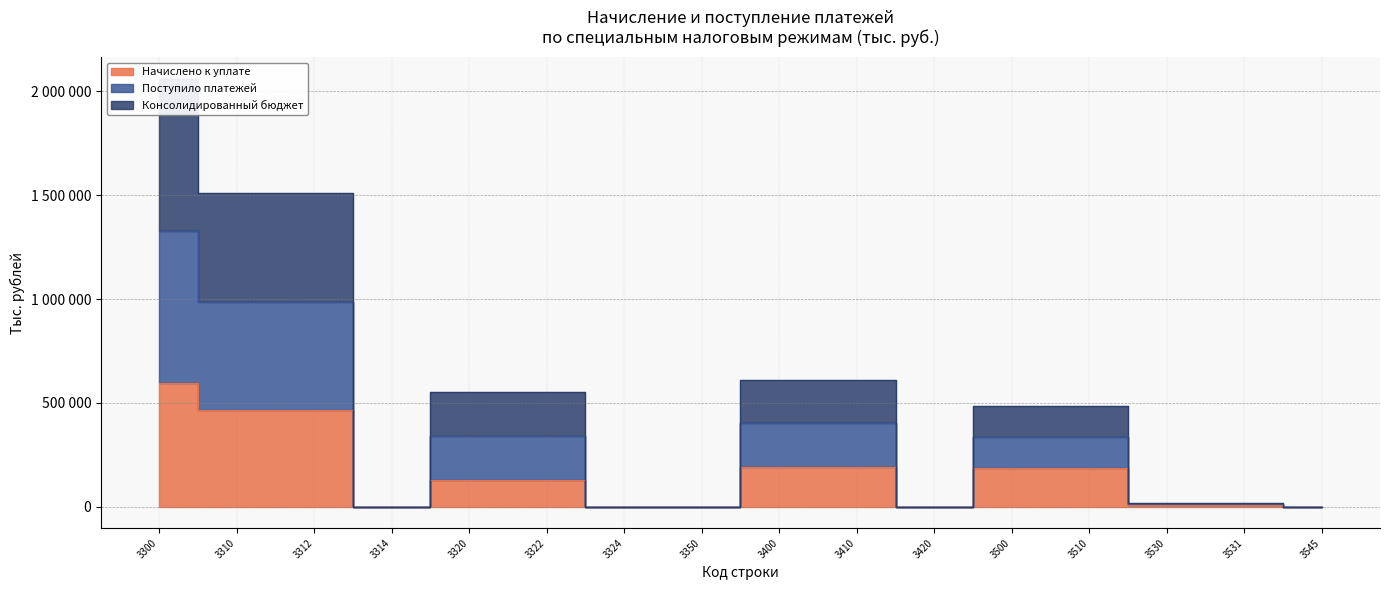

True or false: Поступило платежей and Начислено к уплате intersect in this chart.

False